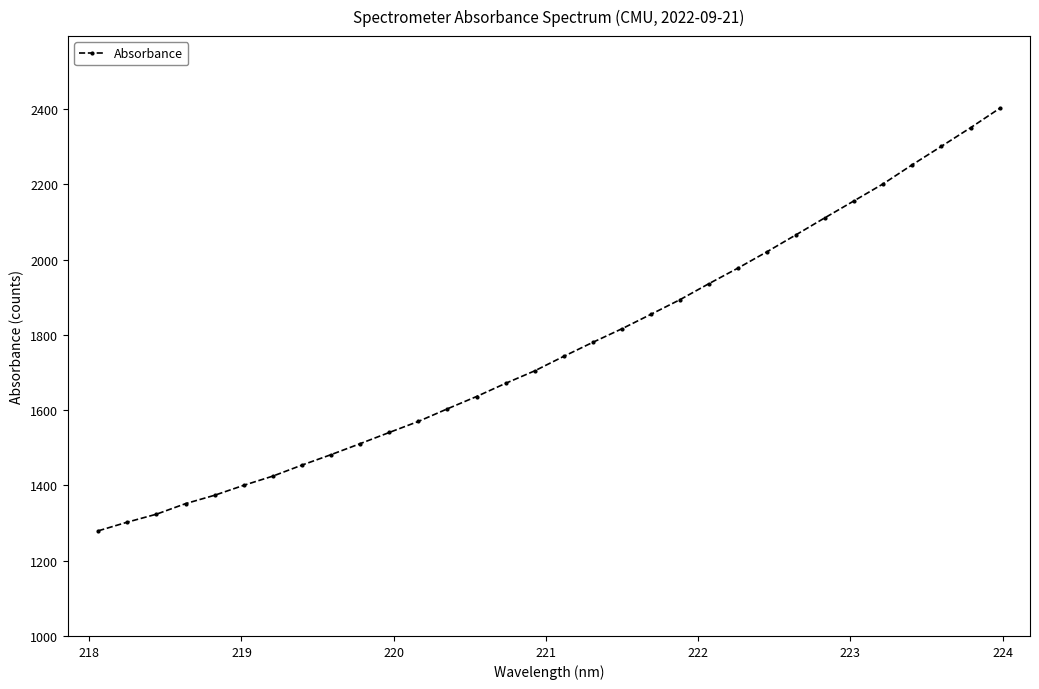

What is the difference between the maximum and minimum values?

1122.4